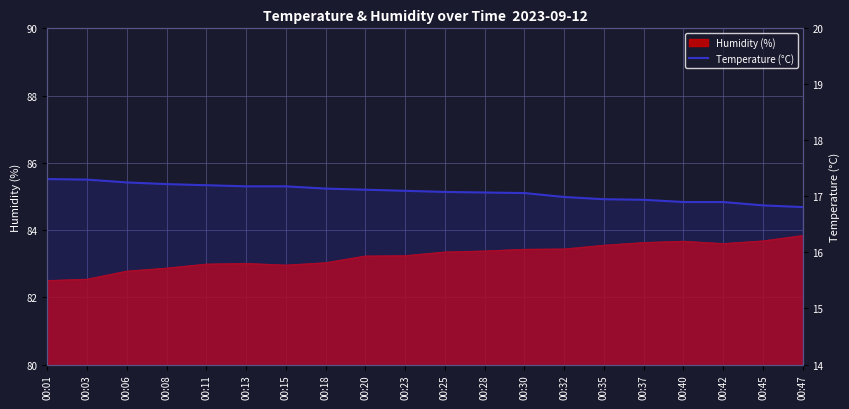

How many lines are shown in the chart?

1